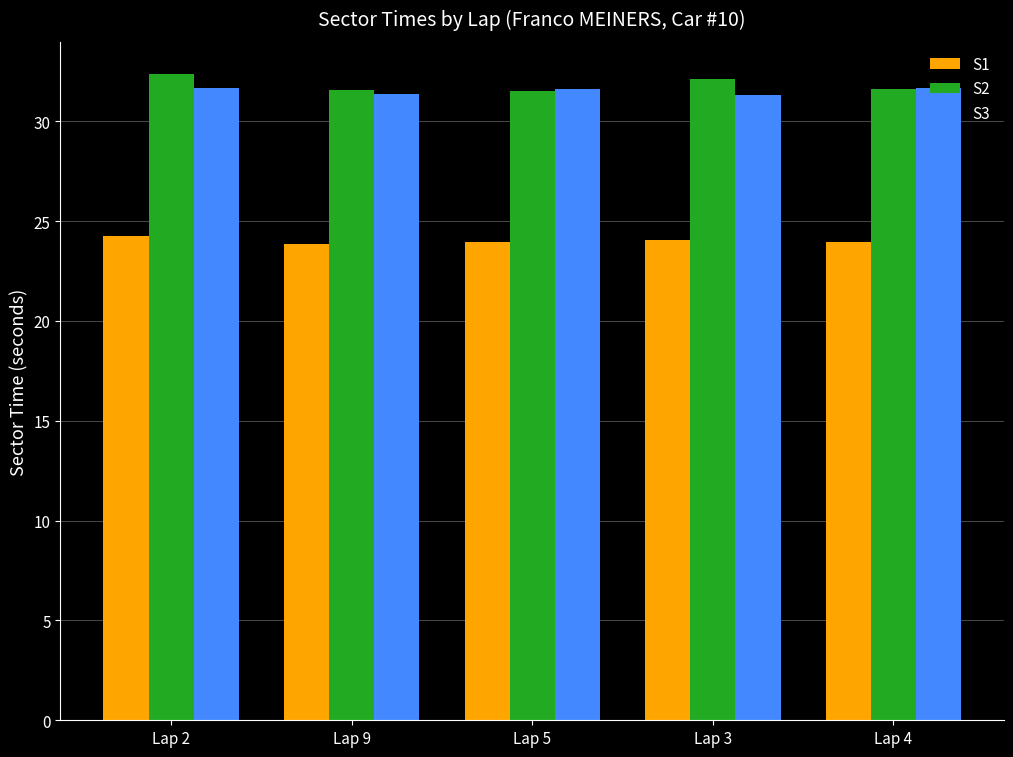

What is the spread (max minus min) of values at Lap 3?

8.1